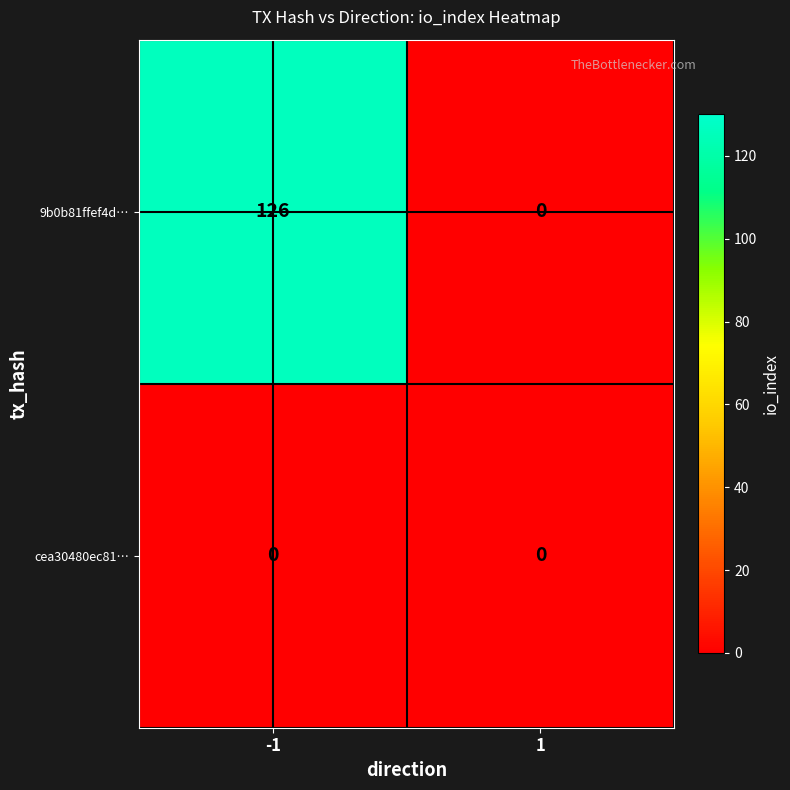

Rank the series by their average value, from highest to lowest.

9b0b81ffef4d…, cea30480ec81…